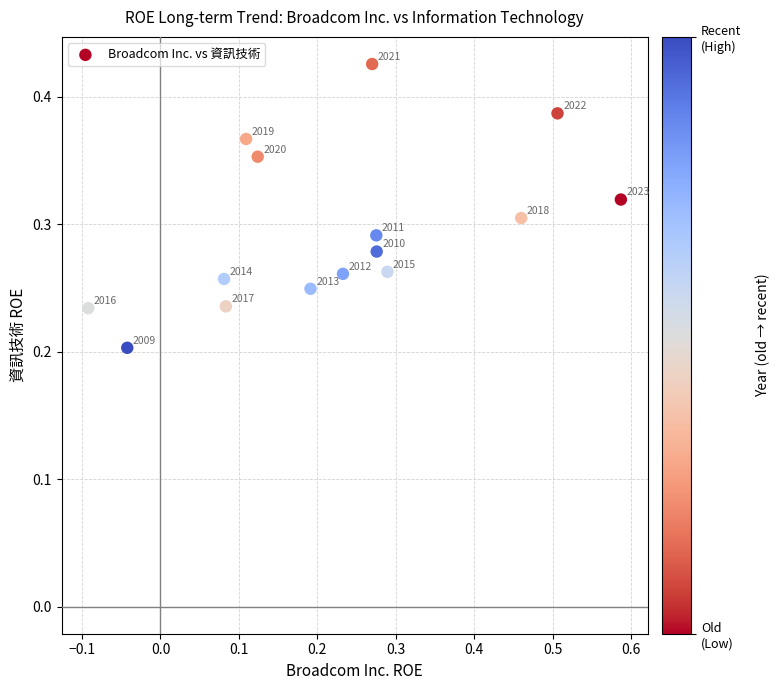

What is the range of X values (max minus min)?

0.7